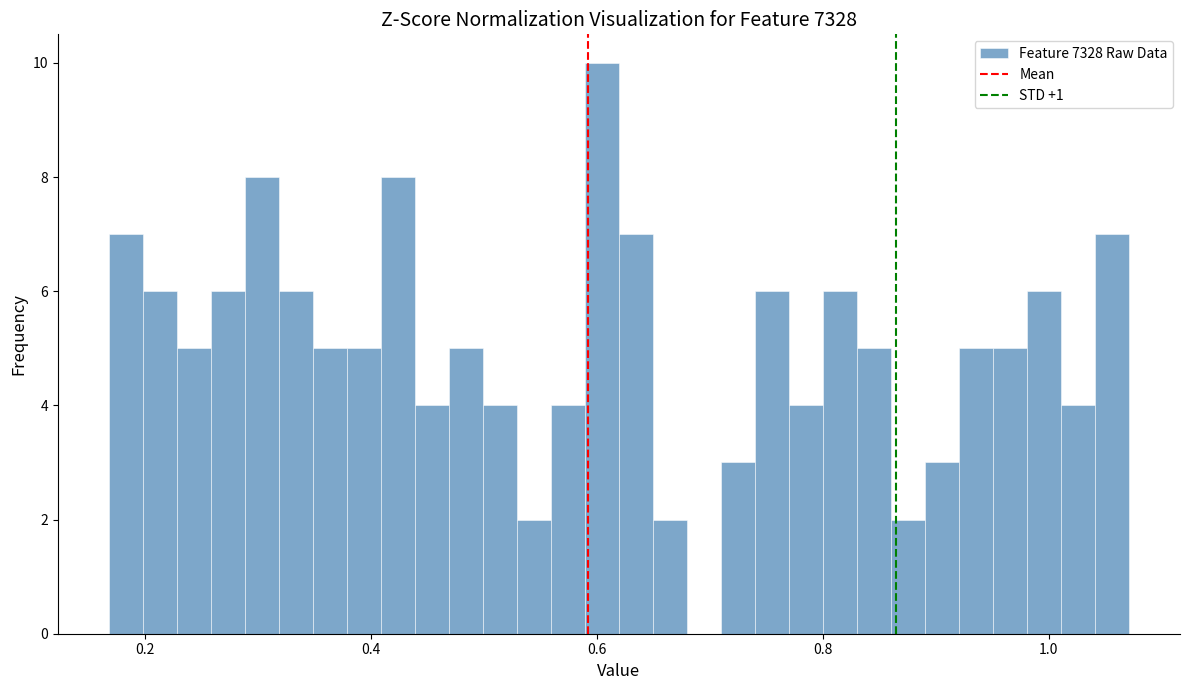

Read against the x-axis, roughly where is the centre of the tallest bar?

0.60